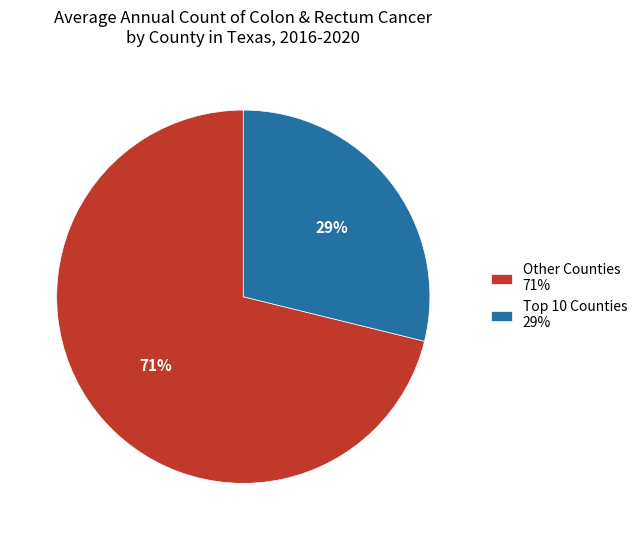

To the nearest percent, what is the average slice percentage?

50%